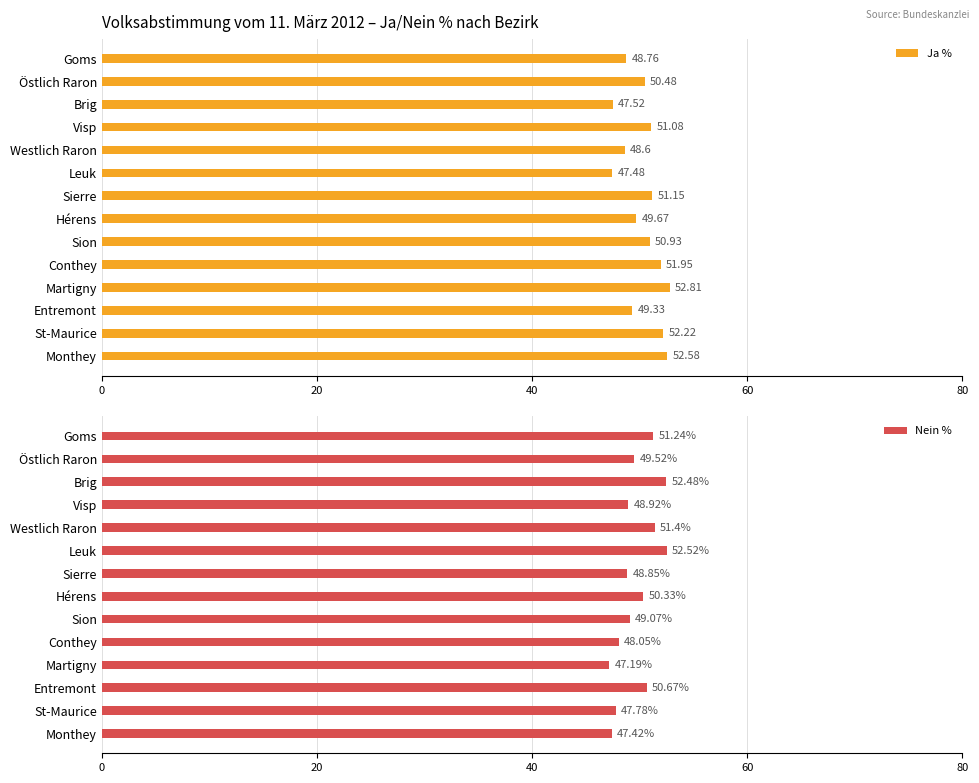

What is the sum of all Nein % values?

695.4